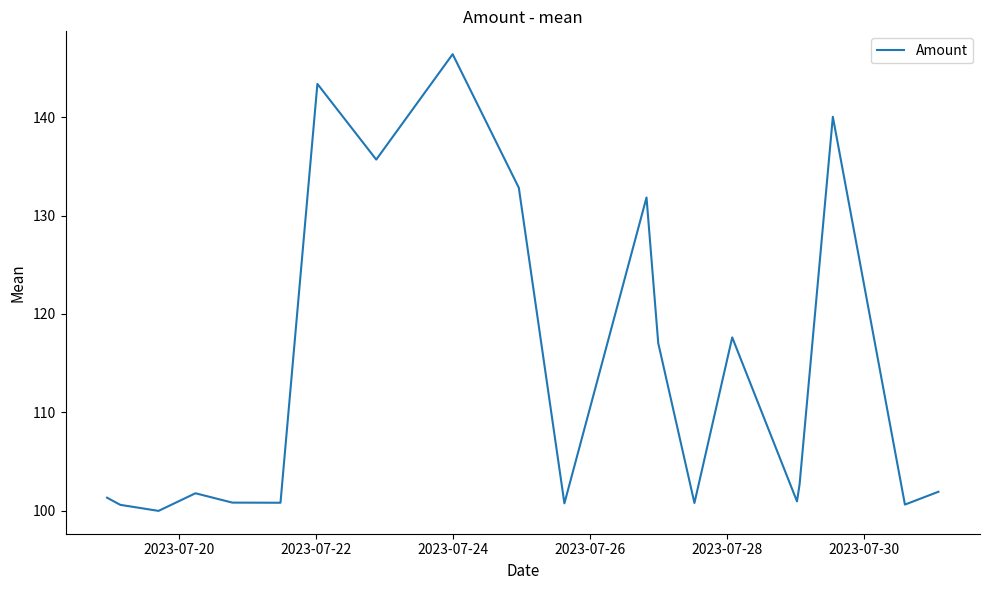

How many interior local peaks (higher than both neighbors) does the data have?

6